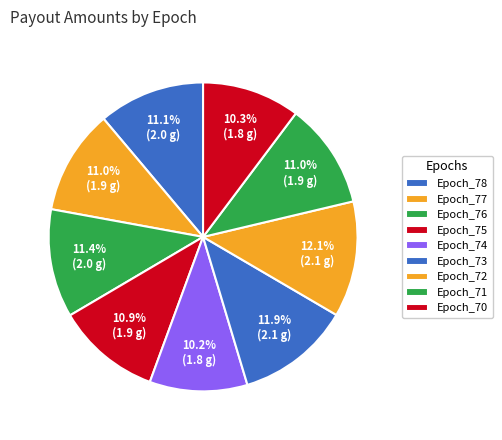

Count the number of slices in the pie.

9